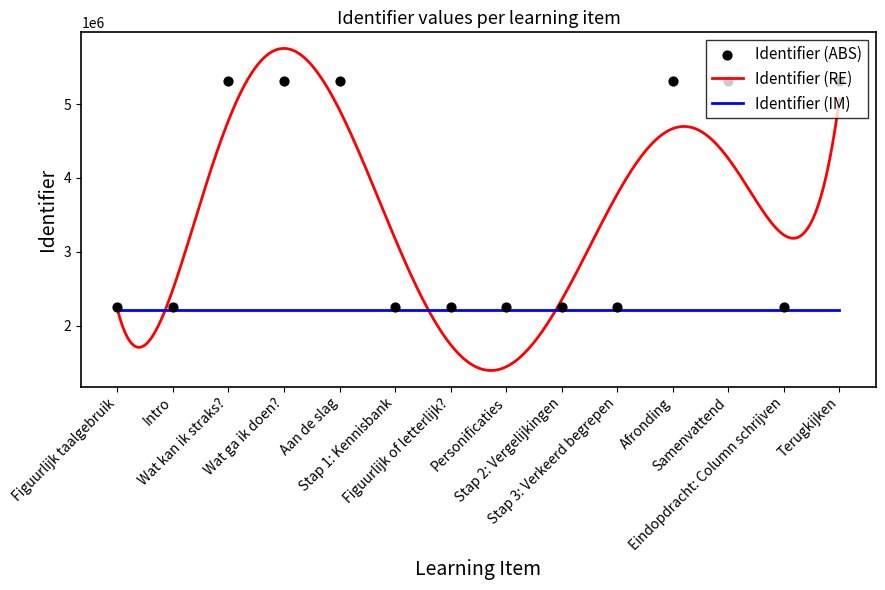

What is the change in value from Aan de slag to Stap 3: Verkeerd begrepen?

-3049302